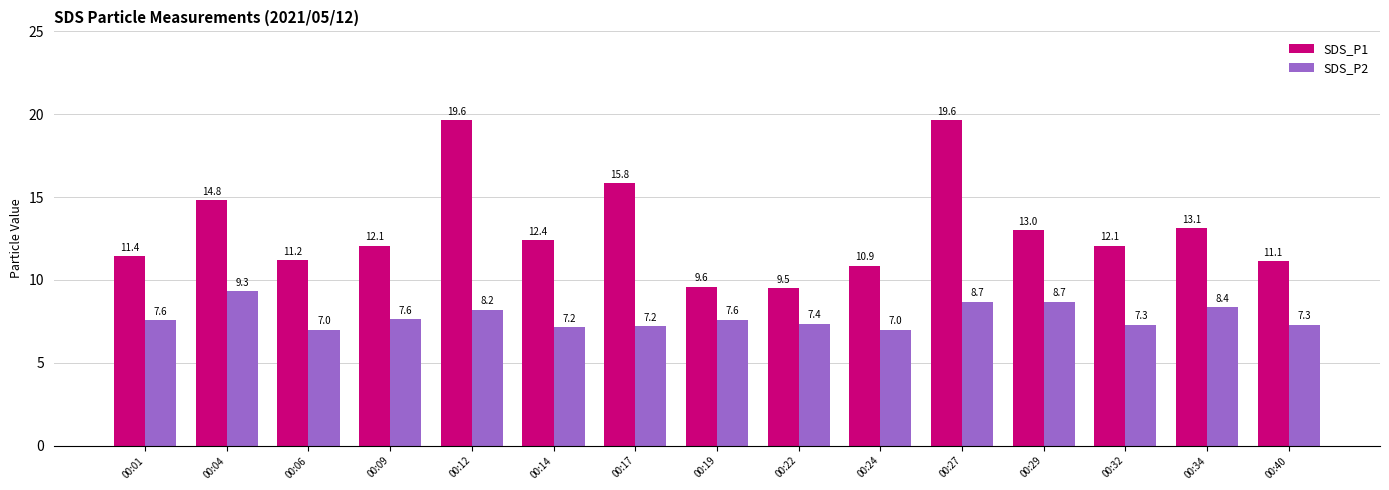

At which category is the sum across all series the highest?

00:27